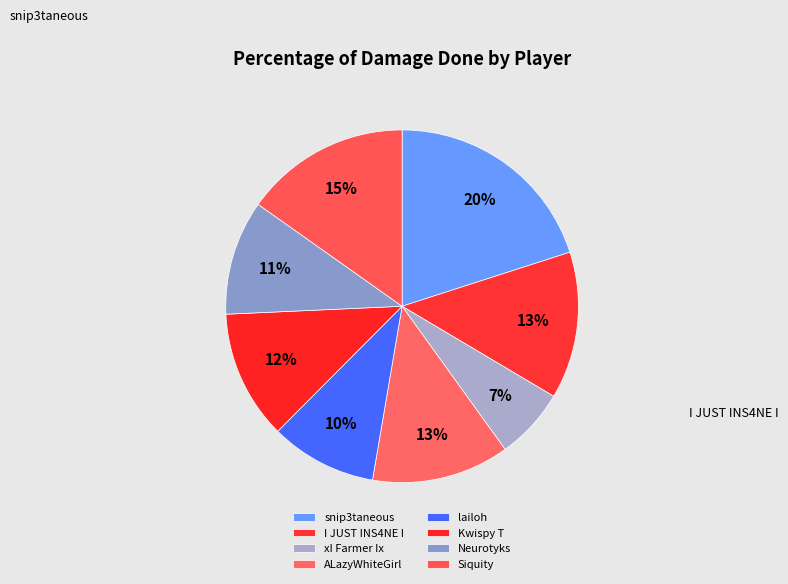

How many slices are in this pie chart?

8